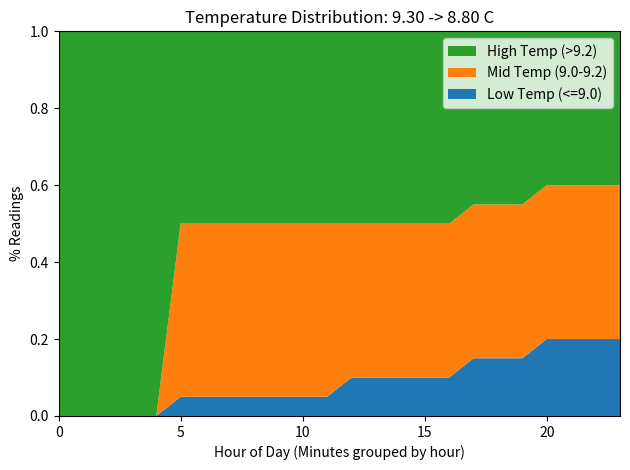

Reading left to right, extract all data points from this chart.

Low Temp (<=9.0): 0=0.0	1=0.0	2=0.0	3=0.0	4=0.0	5=0.1	6=0.1	7=0.1	8=0.1	9=0.1	10=0.1	11=0.1	12=0.1	13=0.1	14=0.1	15=0.1	16=0.1	17=0.1	18=0.1	19=0.1	20=0.2	21=0.2	22=0.2	23=0.2
Mid Temp (9.0-9.2): 0=0.0	1=0.0	2=0.0	3=0.0	4=0.0	5=0.5	6=0.5	7=0.5	8=0.5	9=0.5	10=0.5	11=0.5	12=0.4	13=0.4	14=0.4	15=0.4	16=0.4	17=0.4	18=0.4	19=0.4	20=0.4	21=0.4	22=0.4	23=0.4
High Temp (>9.2): 0=1.0	1=1.0	2=1.0	3=1.0	4=1.0	5=0.5	6=0.5	7=0.5	8=0.5	9=0.5	10=0.5	11=0.5	12=0.5	13=0.5	14=0.5	15=0.5	16=0.5	17=0.5	18=0.5	19=0.5	20=0.4	21=0.4	22=0.4	23=0.4